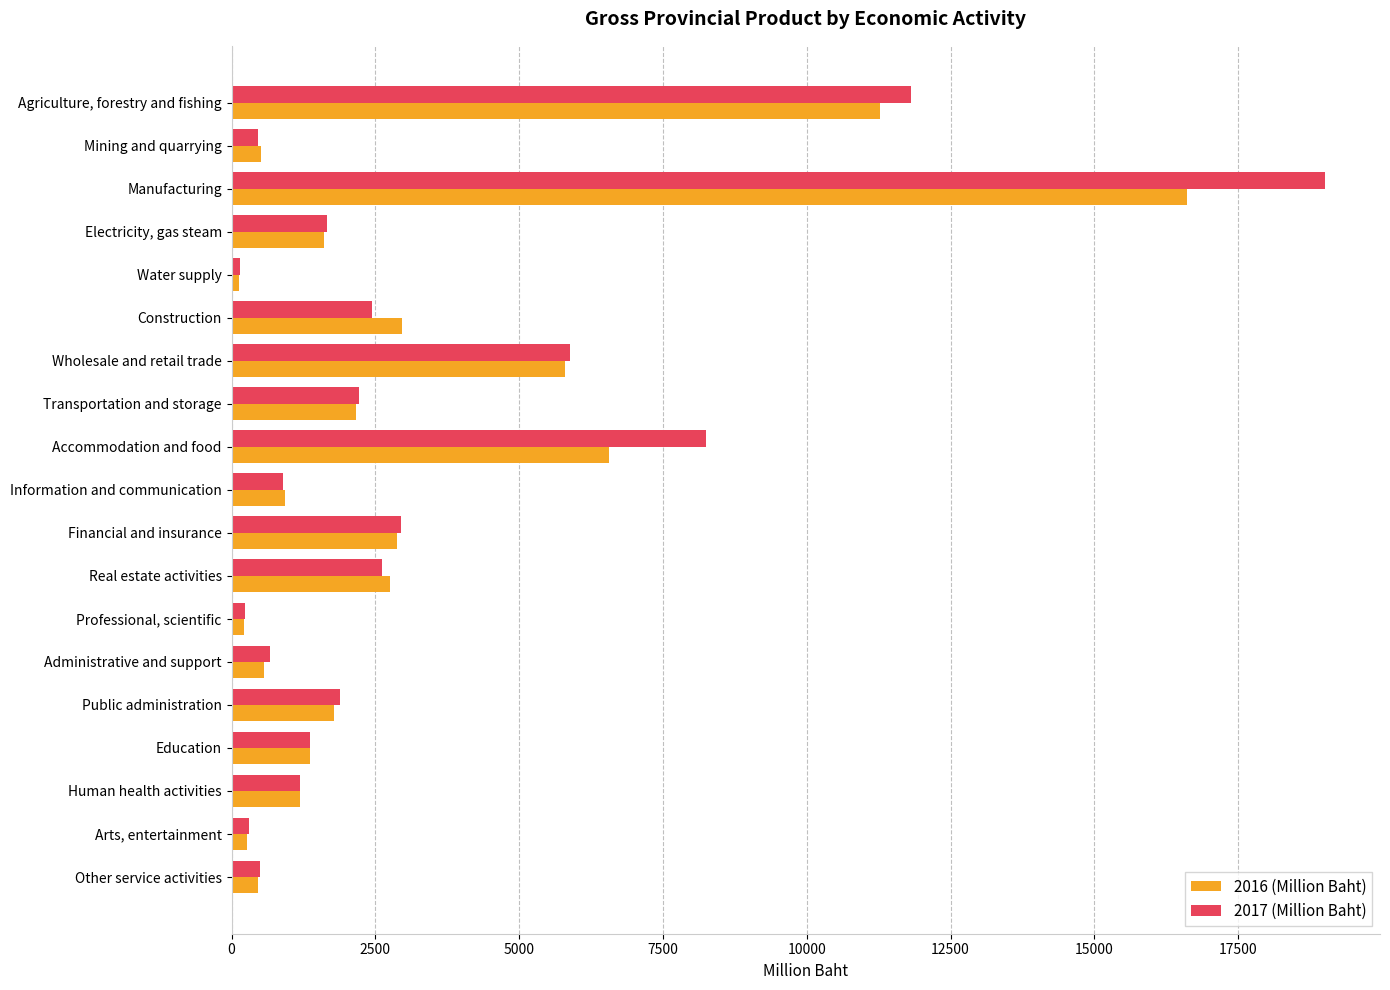

At which category is the sum across all series the highest?

Manufacturing